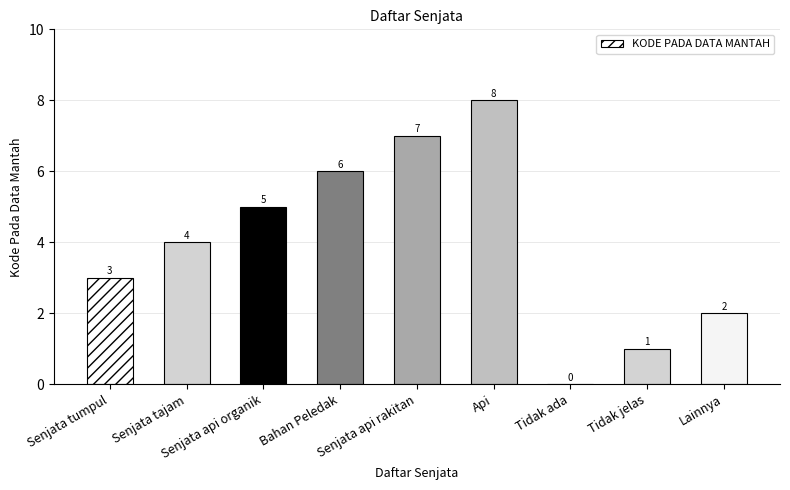

Count the values in the range 2 to 6.

5